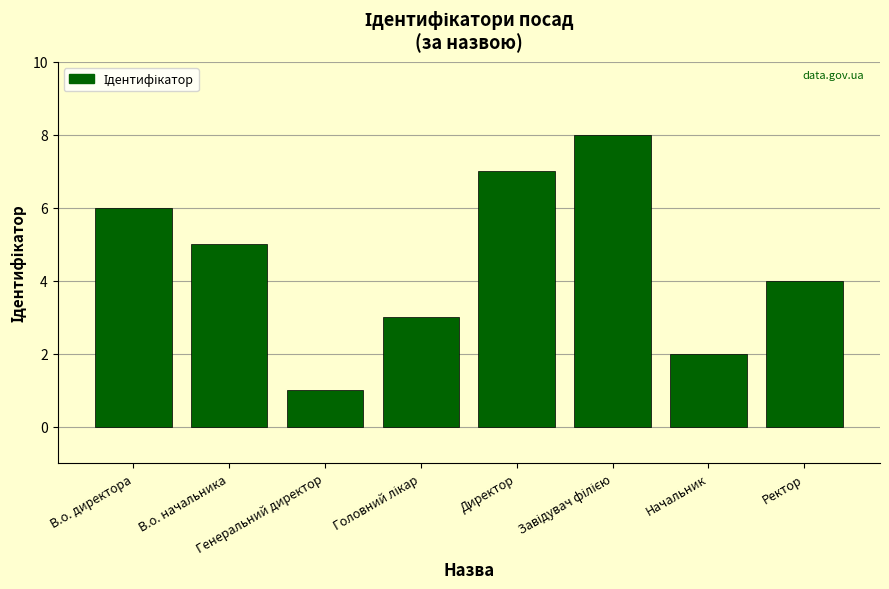

What is the sum of all values?

36